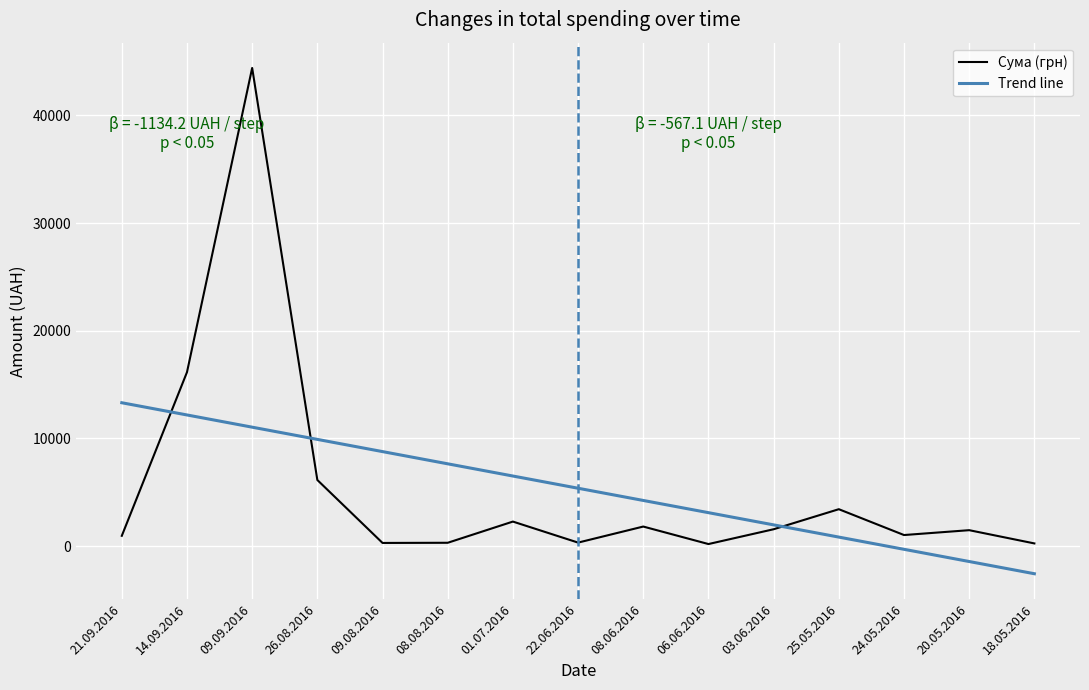

What is the value of the 15th point from the left?

244.0